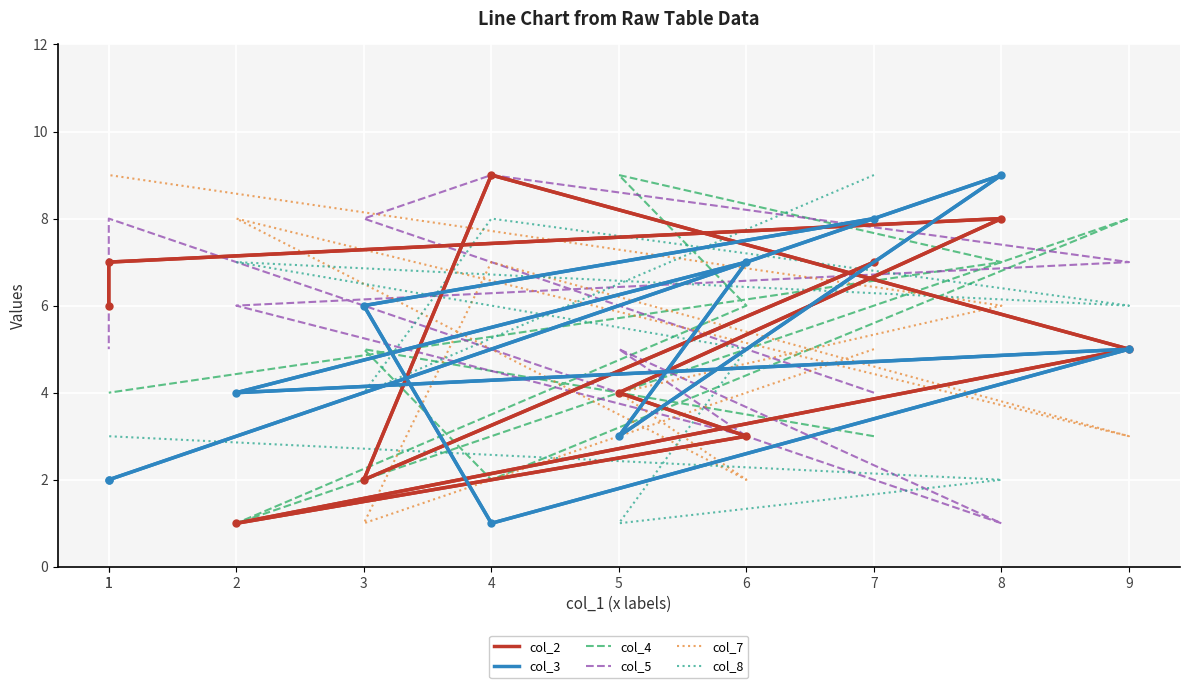

True or false: col_4 has a value of 9 at 5.

True